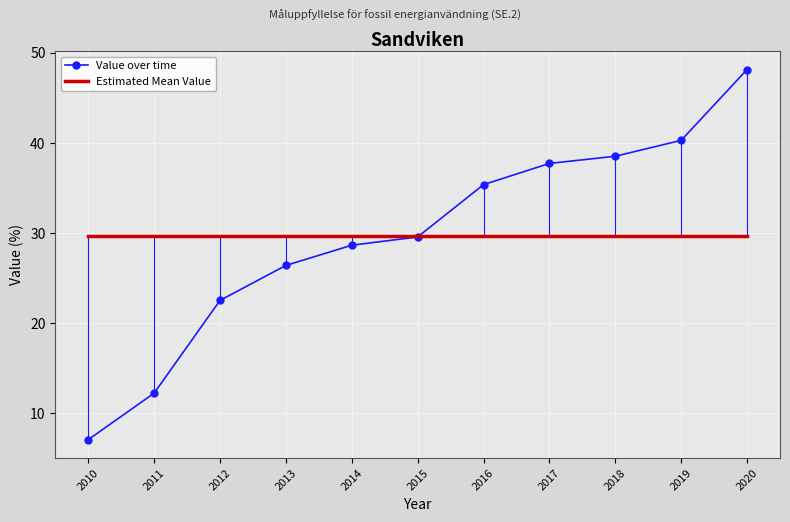

What is the average value?

29.7